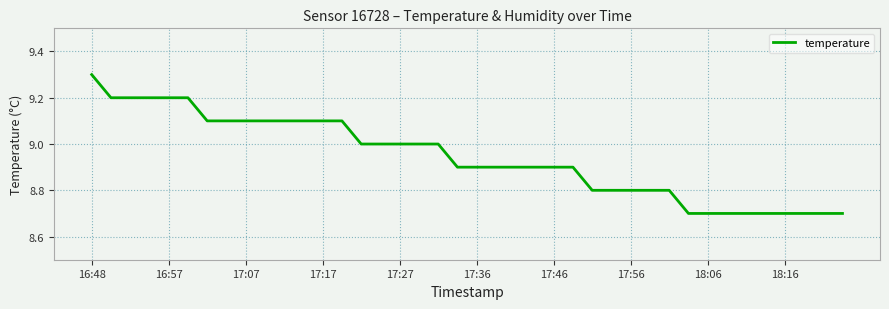

What is the maximum value shown in the chart?

9.3